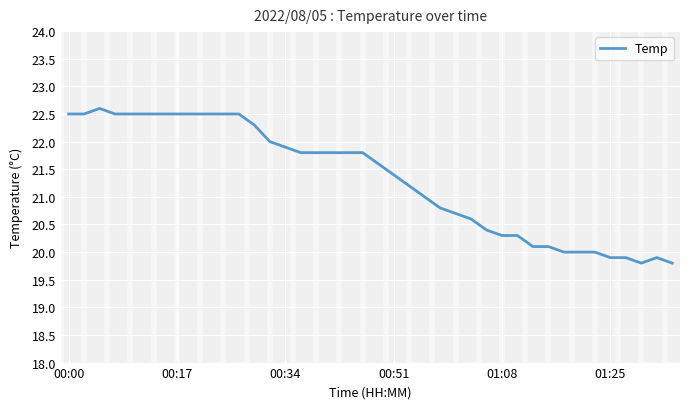

What is the minimum value shown in the chart?

19.8